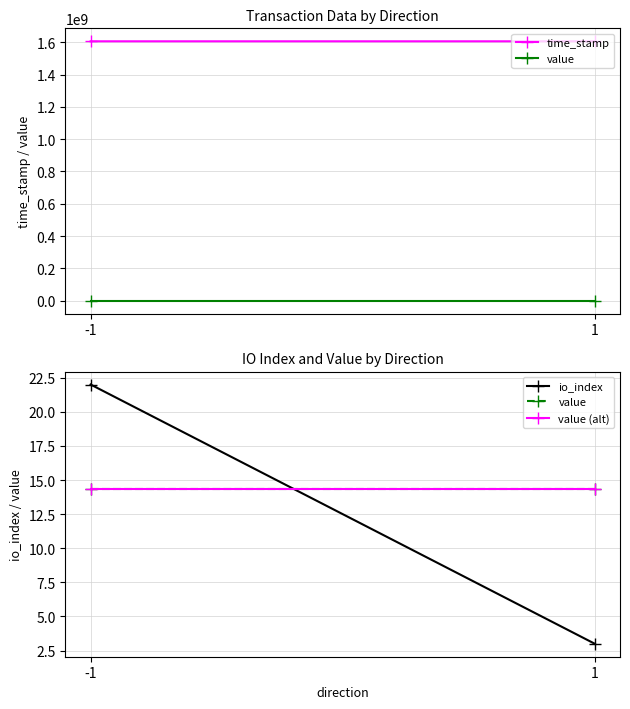

Between 1 and -1, which is larger?

-1